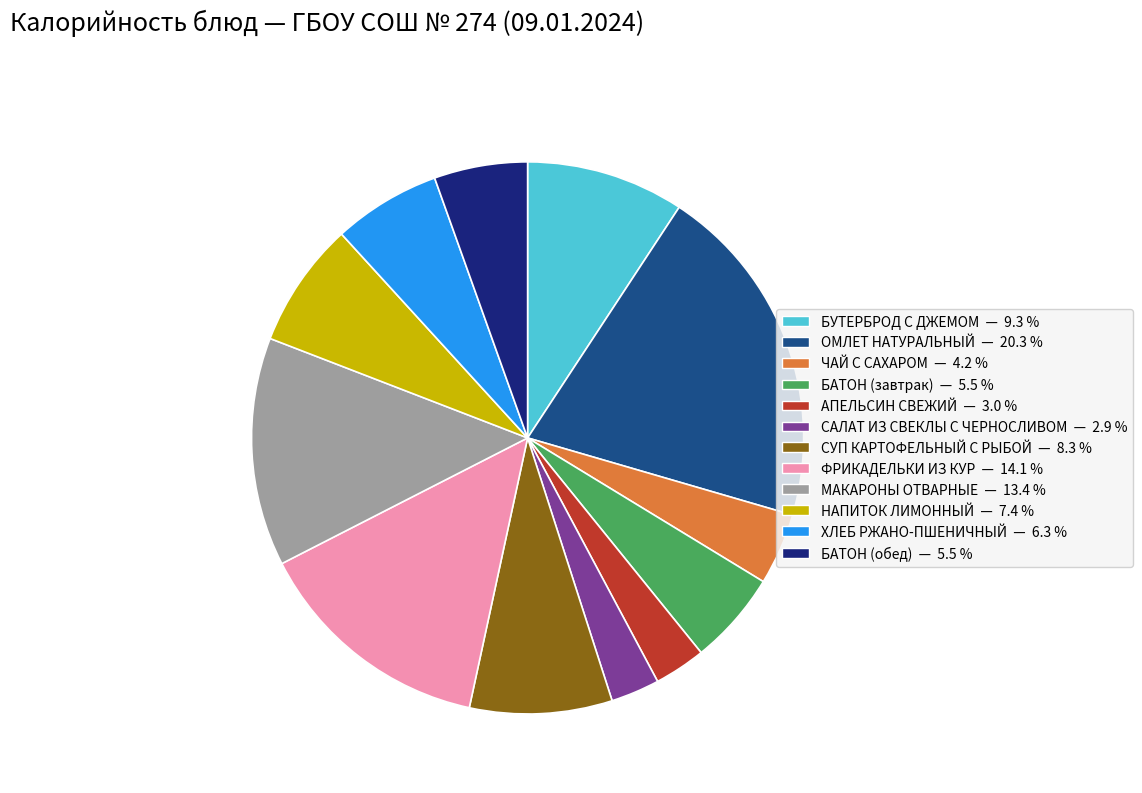

Combined, do ХЛЕБ РЖАНО-ПШЕНИЧНЫЙ and ОМЛЕТ НАТУРАЛЬНЫЙ account for over 50%?

No